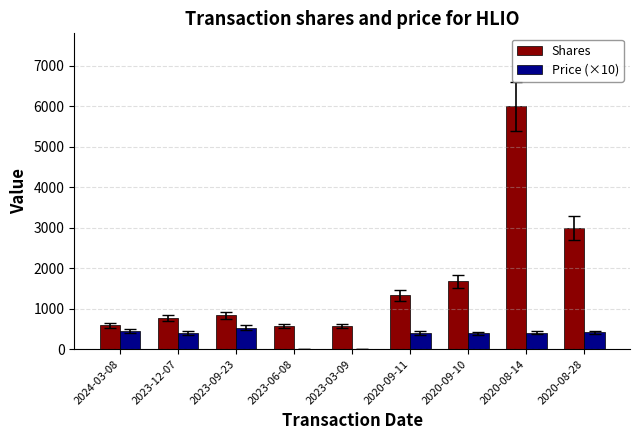

What is the maximum value shown in the chart?

6000.0